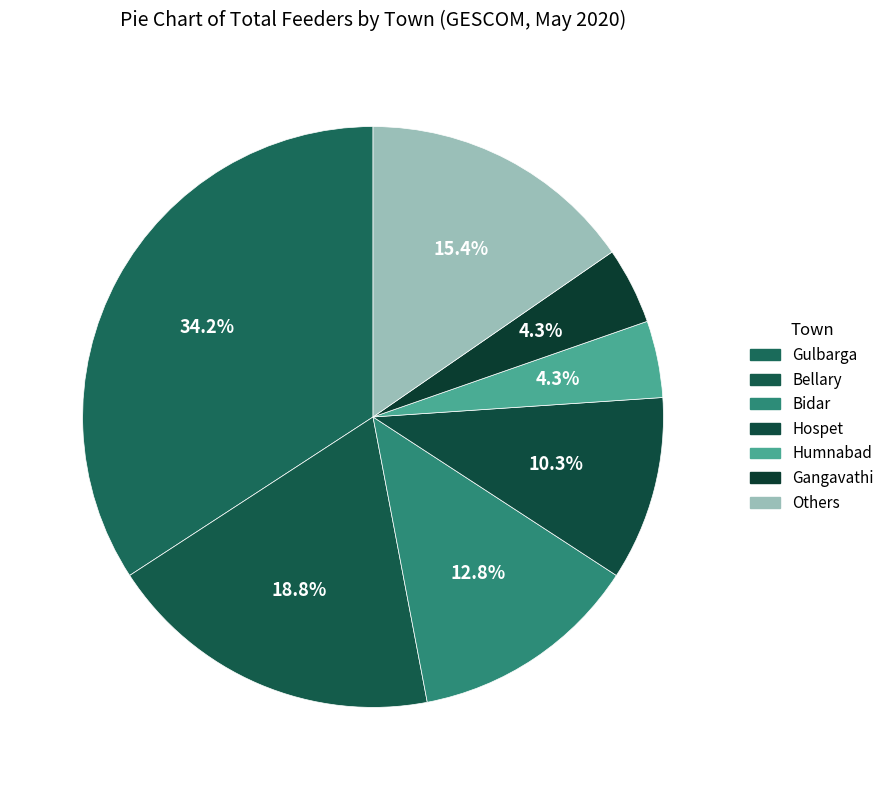

Count the number of slices in the pie.

7